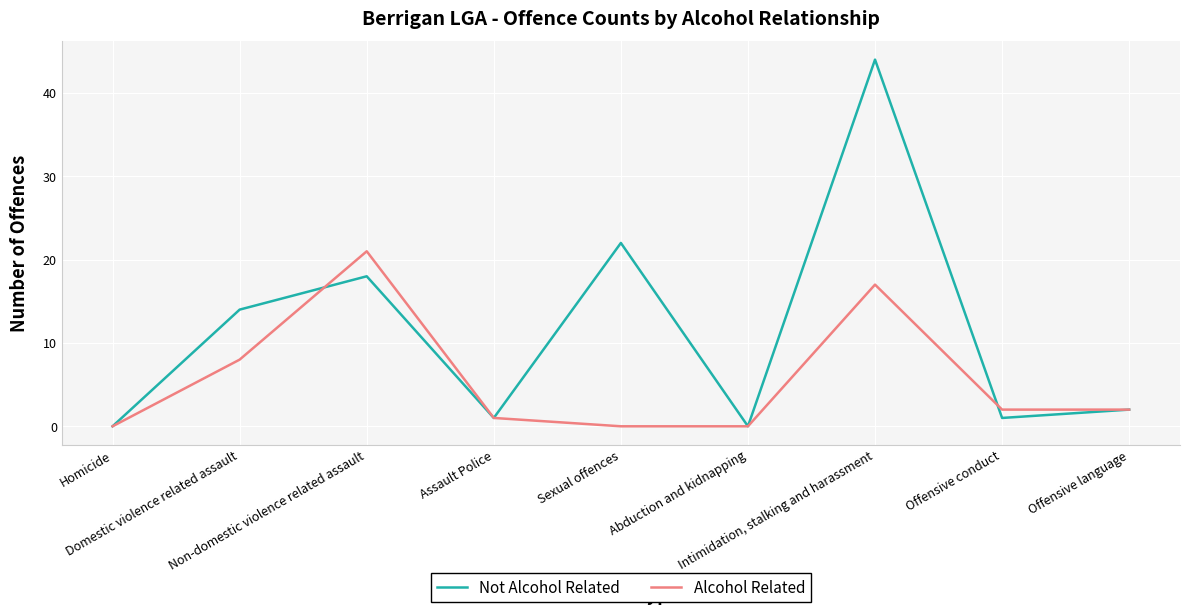

Reading right to left, what are all the values shown in this chart?

Not Alcohol Related: 2	1	44	0	22	1	18	14	0
Alcohol Related: 2	2	17	0	0	1	21	8	0